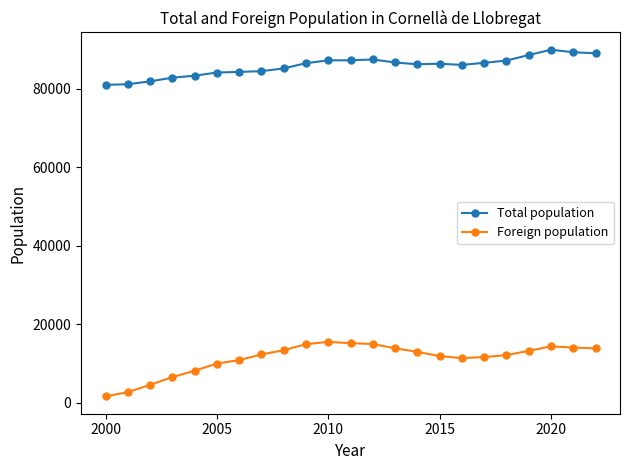

How many lines are shown in the chart?

2